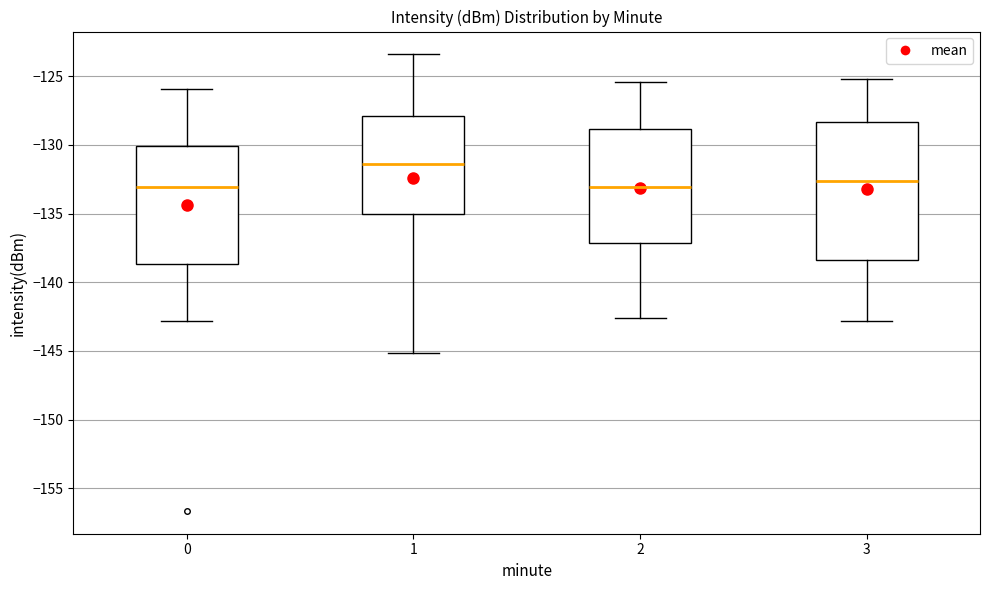

Reading left to right, read every box against the y-axis: the position of its median line, the range the box covers, and the ends of its whiskers. The values are not printed on the chart, so give them approximately, as read against the axis.

0: median -133.0, box -138.5 to -130.0, whiskers -143.0 to -126.0
1: median -131.5, box -135.0 to -128.0, whiskers -145.0 to -123.5
2: median -133.0, box -137.0 to -129.0, whiskers -142.5 to -125.5
3: median -132.5, box -138.5 to -128.5, whiskers -143.0 to -125.0